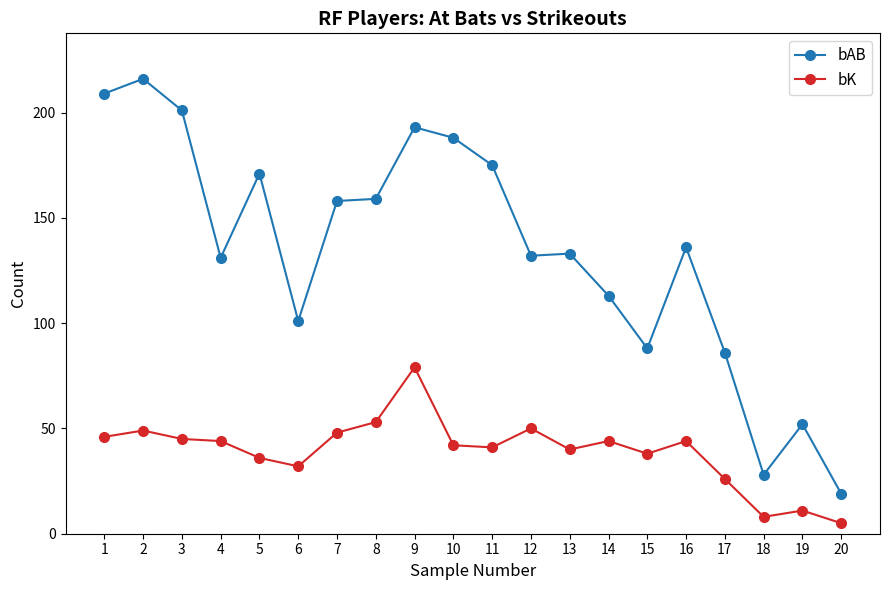

True or false: bAB and bK cross at least once.

False